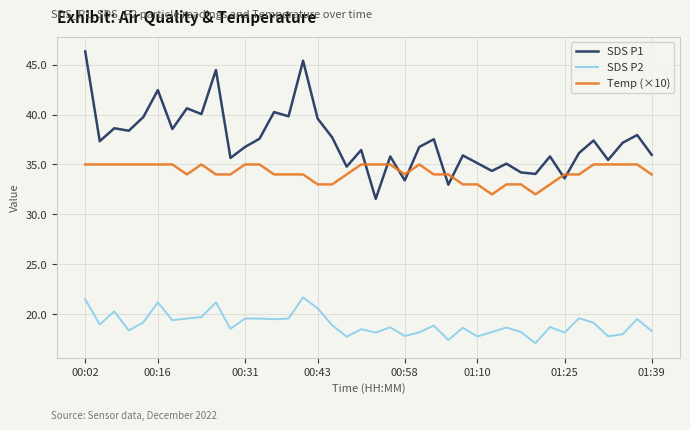

True or false: SDS P2 and Temp (×10) cross at least once.

False